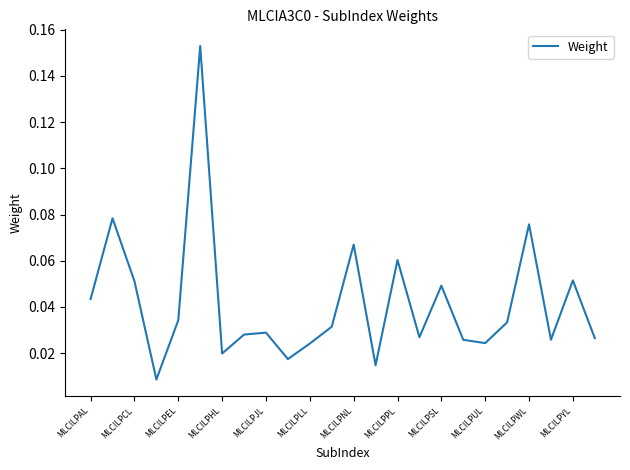

How many lines are shown in the chart?

1